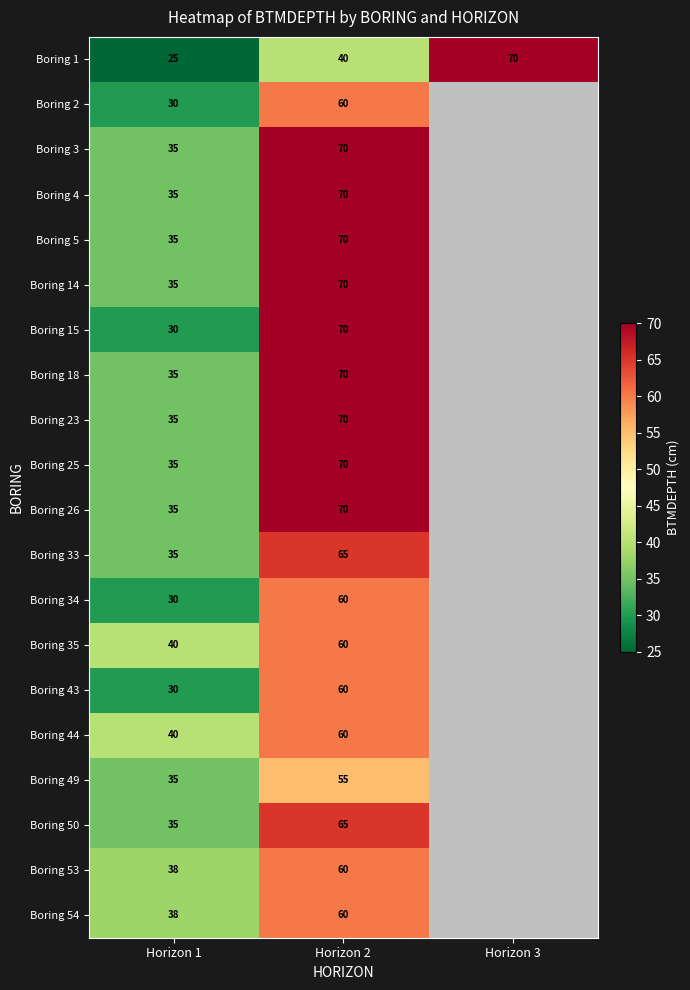

Between Horizon 2 and Horizon 3, which is larger?

Horizon 3